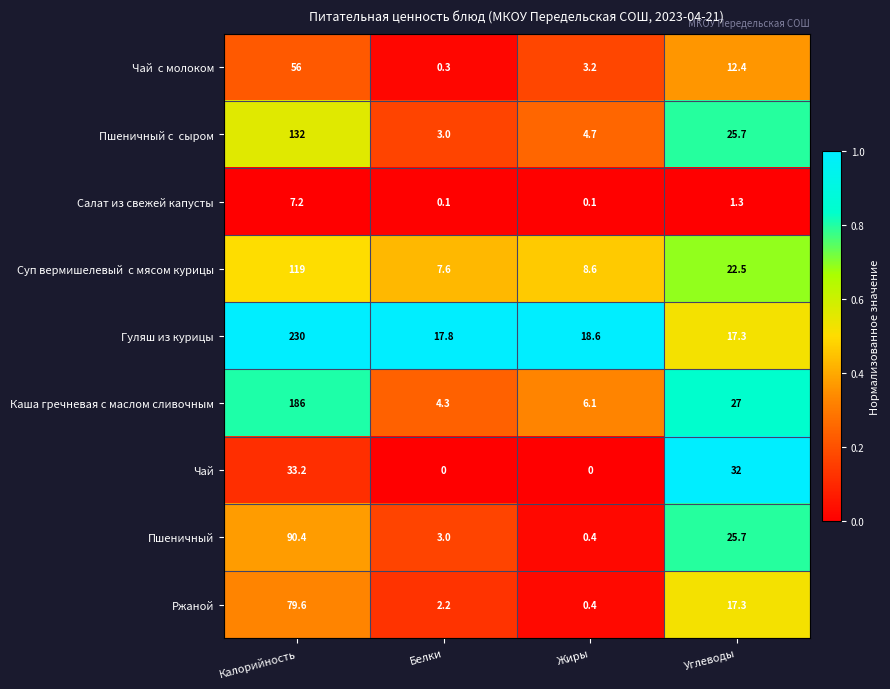

What is the difference between the maximum and minimum values in the Ржаной series?

79.2